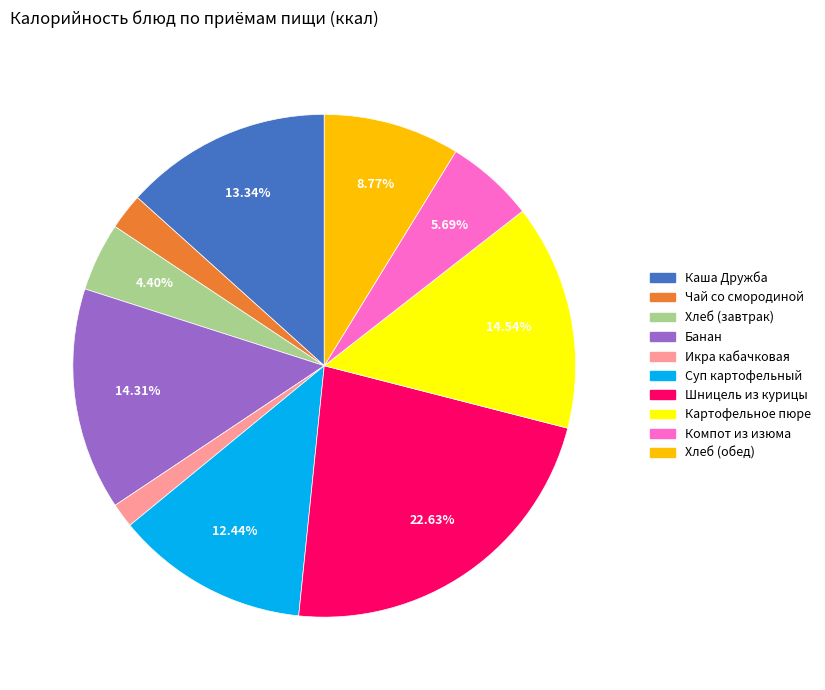

Combined, do Каша Дружба and Икра кабачковая account for over 50%?

No